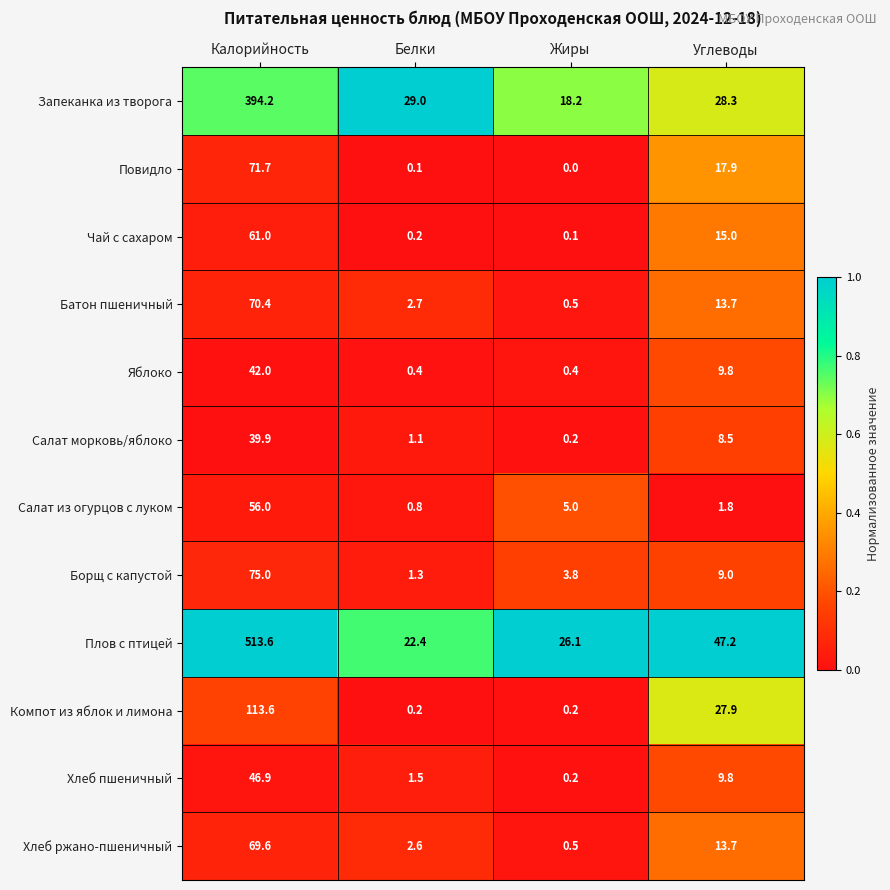

What is the difference between the maximum and minimum values in the Яблоко series?

41.6